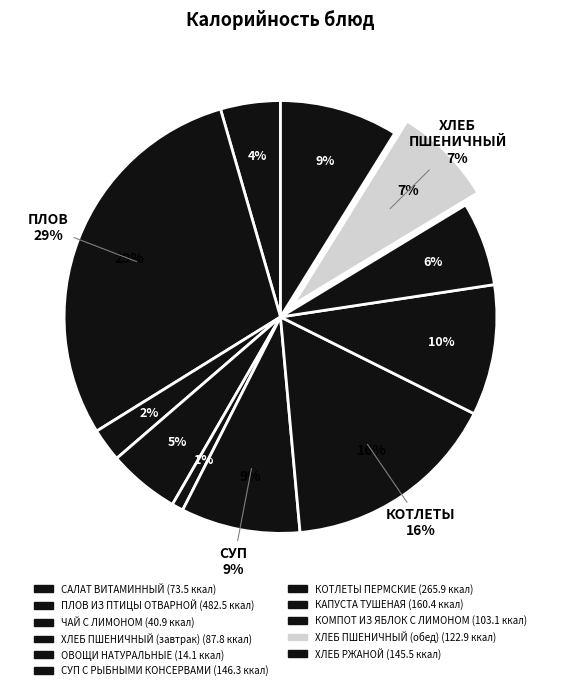

The ЧАЙ С ЛИМОНОМ slice represents 1% of the pie. True or false?

False